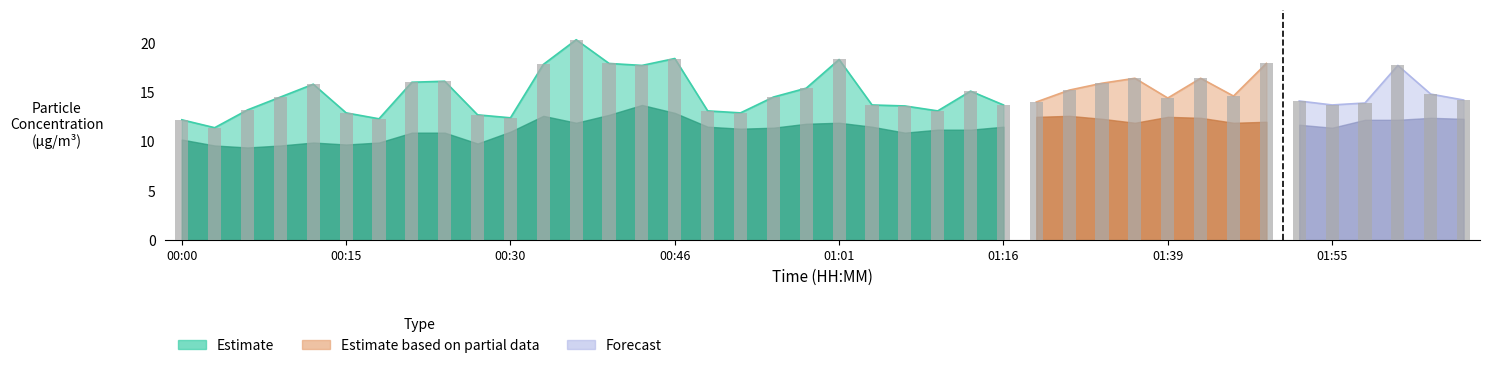

What is the ratio of the value at 00:52 to the value at 00:09?

0.9